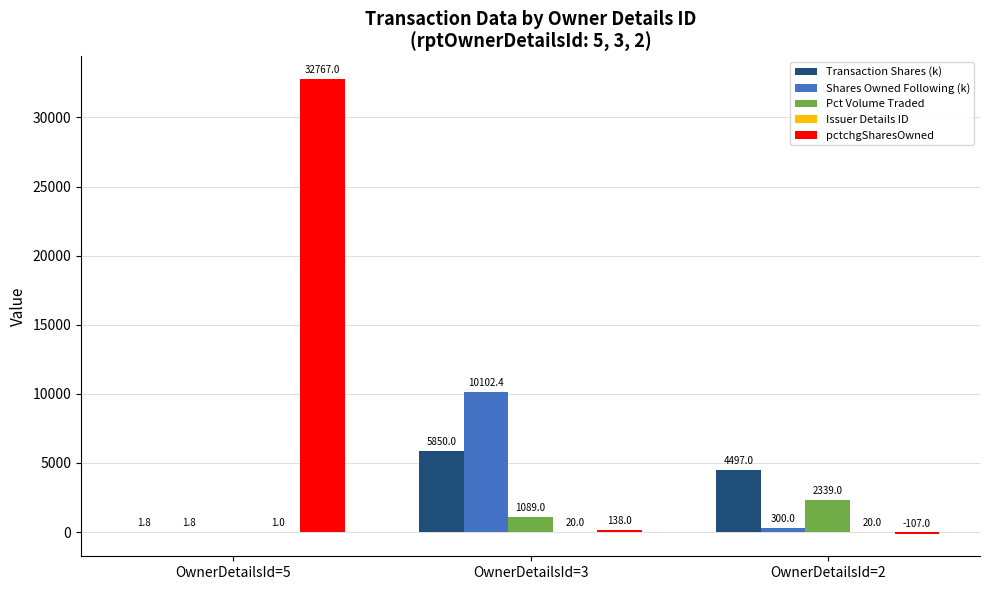

True or false: Transaction Shares (k) has a value of 4497.0 at OwnerDetailsId=2.

True